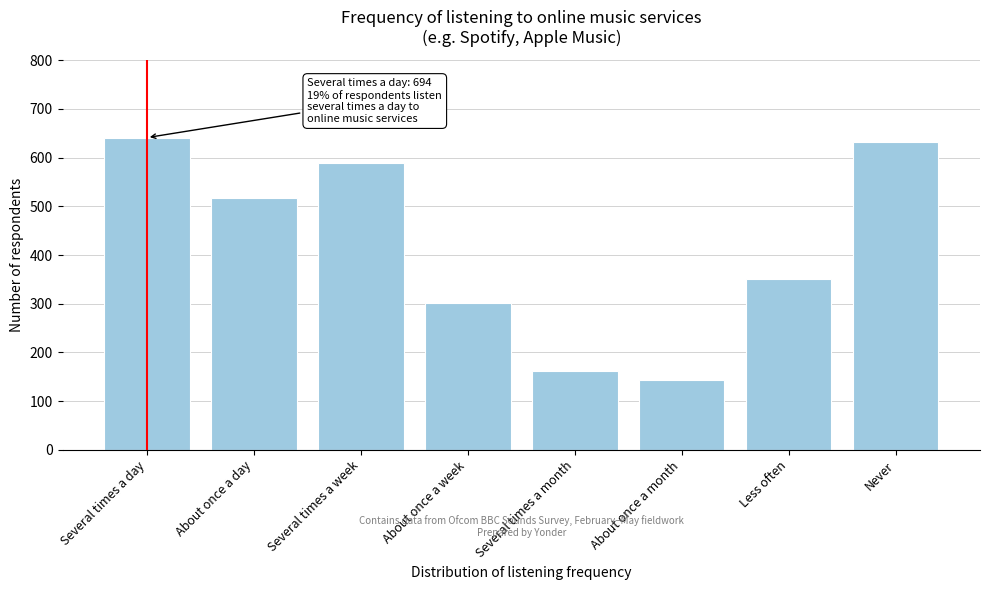

Reading left to right, transcribe all the data shown in this chart.

641	516	588	302	162	144	350	631